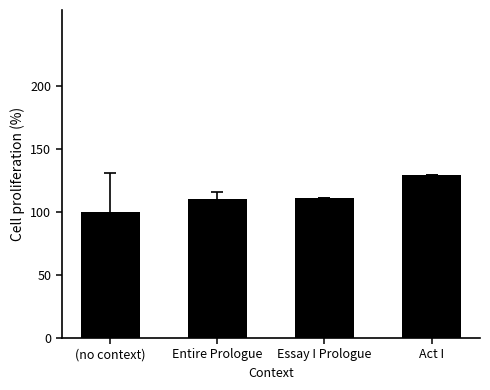

How many data points are above 110?

3